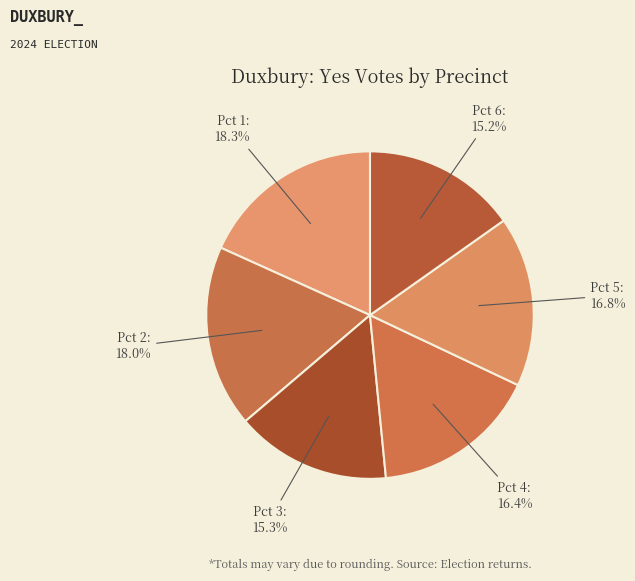

What percentage is the Pct 6 slice, to the nearest percent?

15%